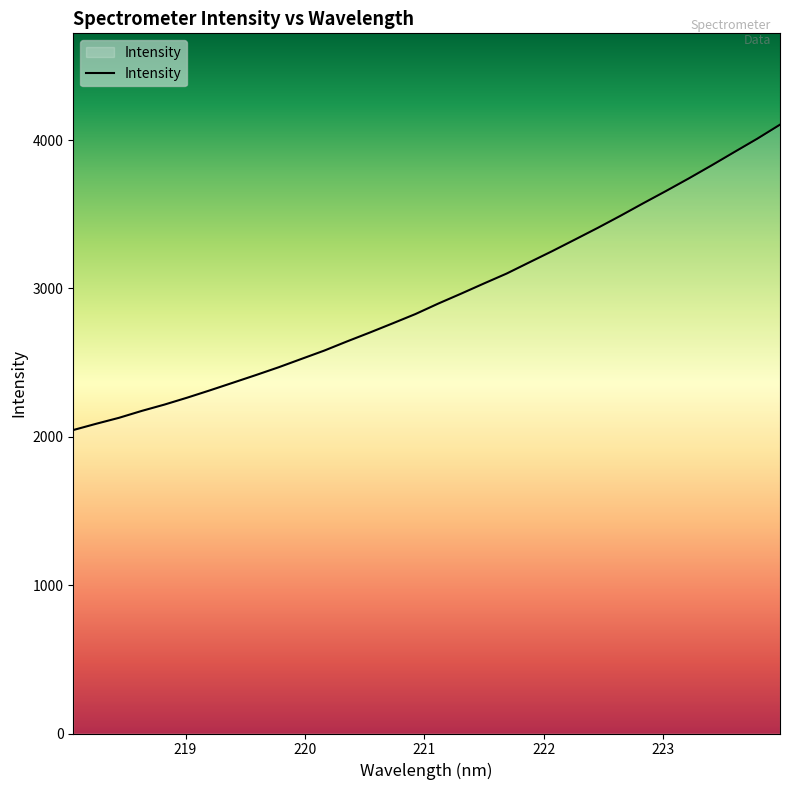

What is the smallest value displayed?

2045.8